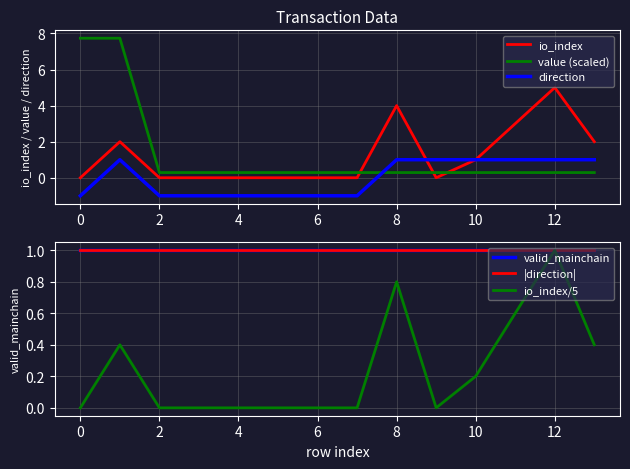

What is the label of the 11th point from the left?

10